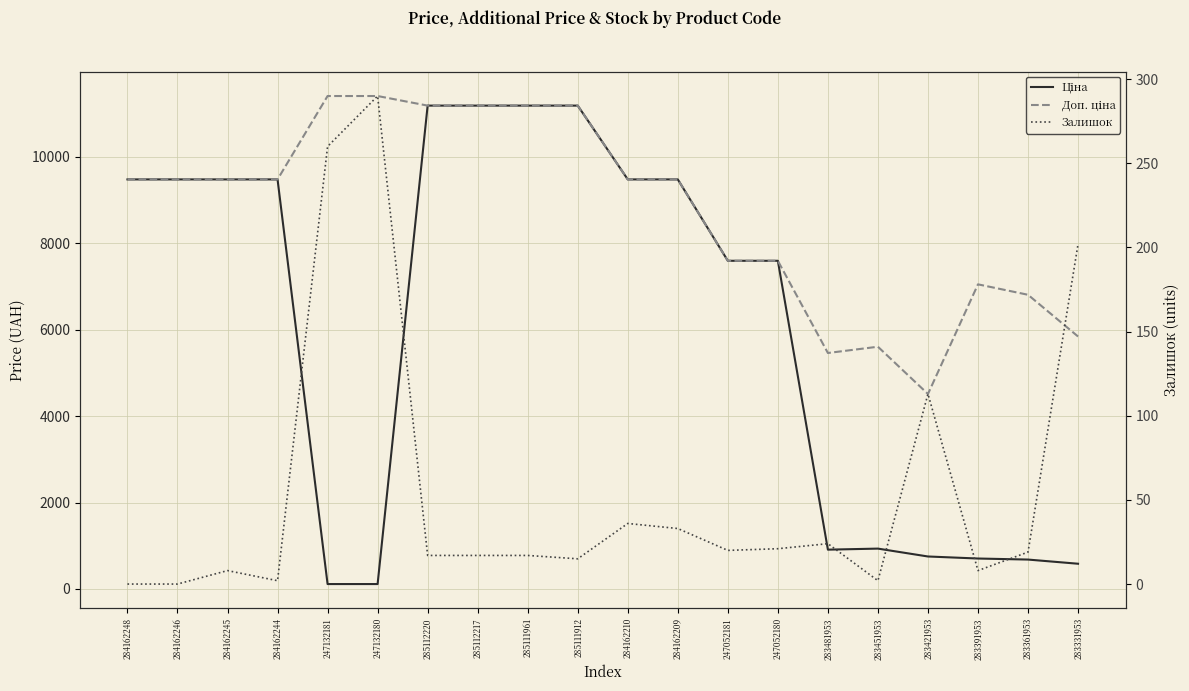

List the series in order of their overall mean, highest first.

Доп. ціна, Ціна, Залишок